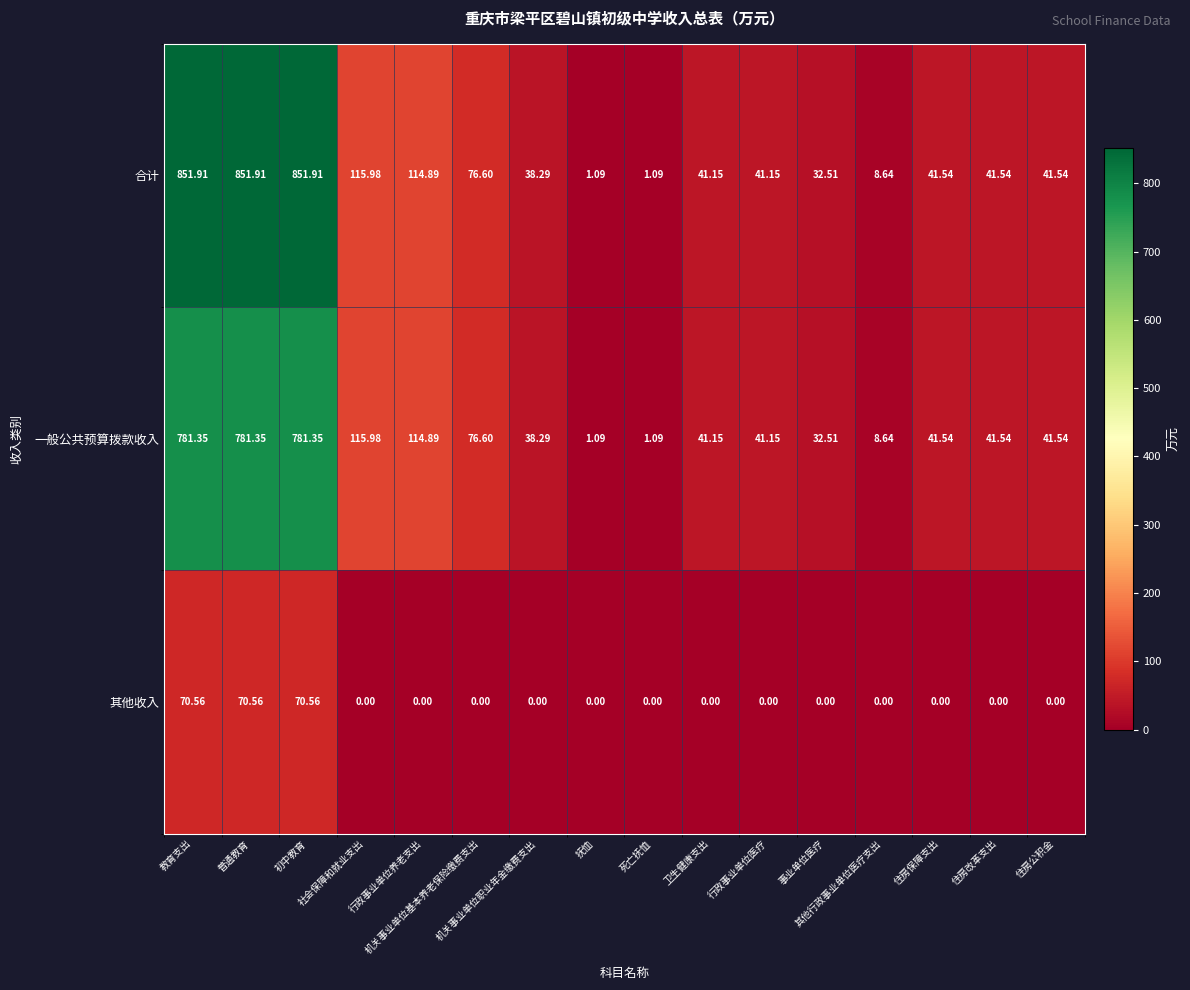

List the series in order of their peak value, highest first.

合计, 一般公共预算拨款收入, 其他收入